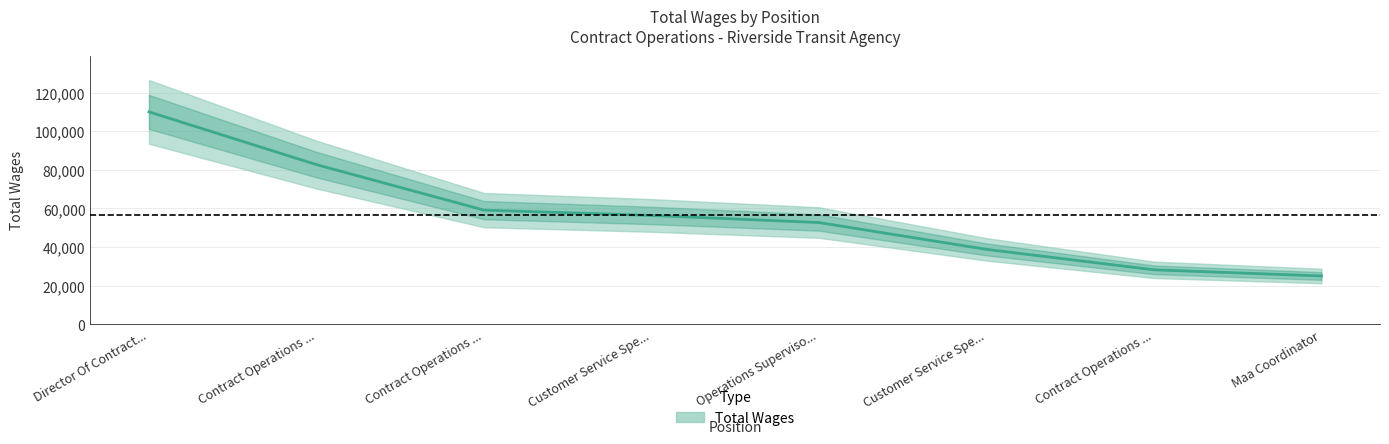

Read the value at Director Of Contract....

109996